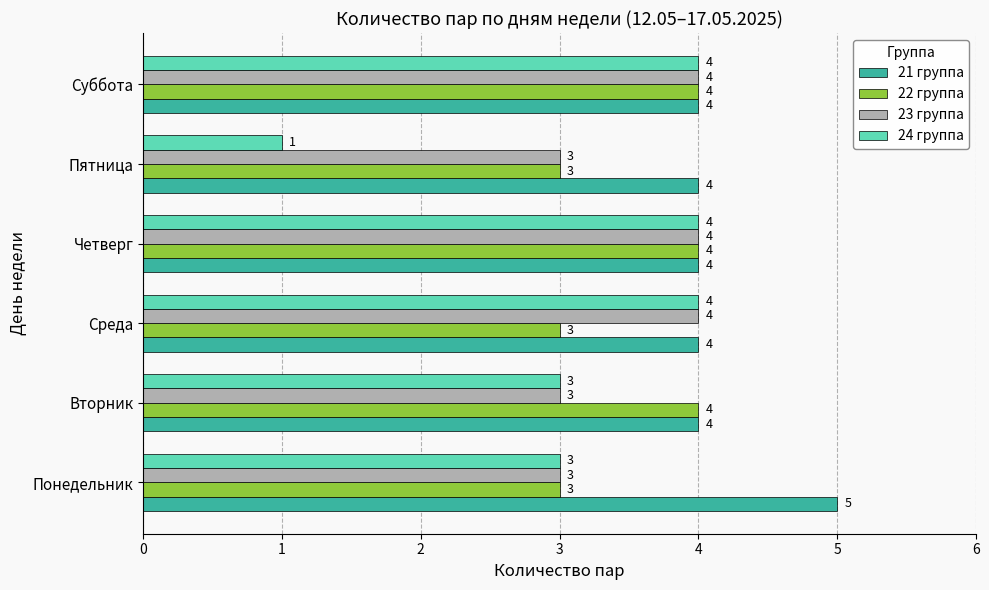

Which series has the widest spread of values?

24 группа